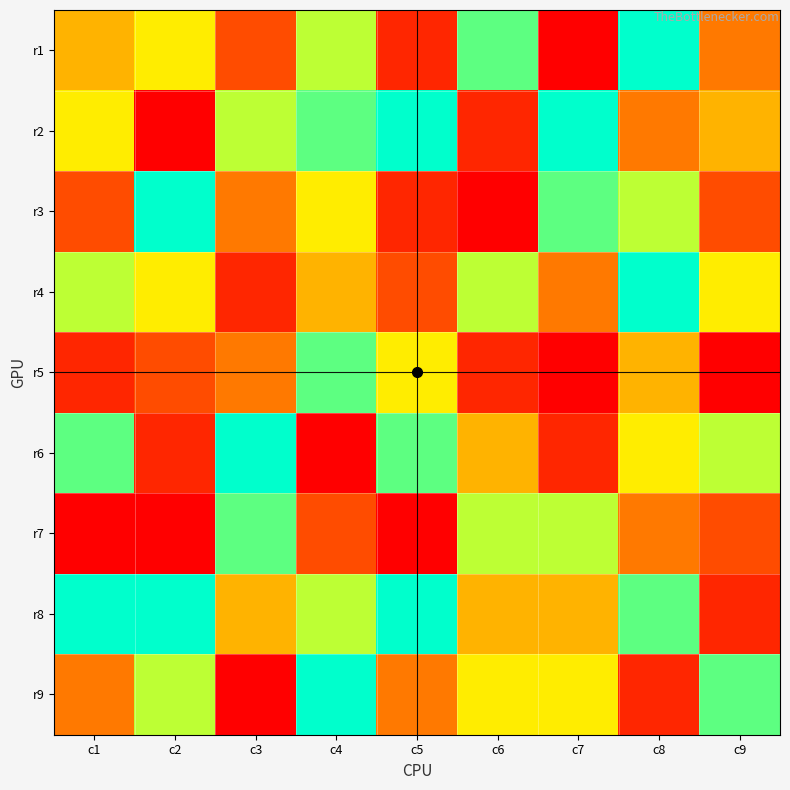

Which series has the largest total across all categories?

r8